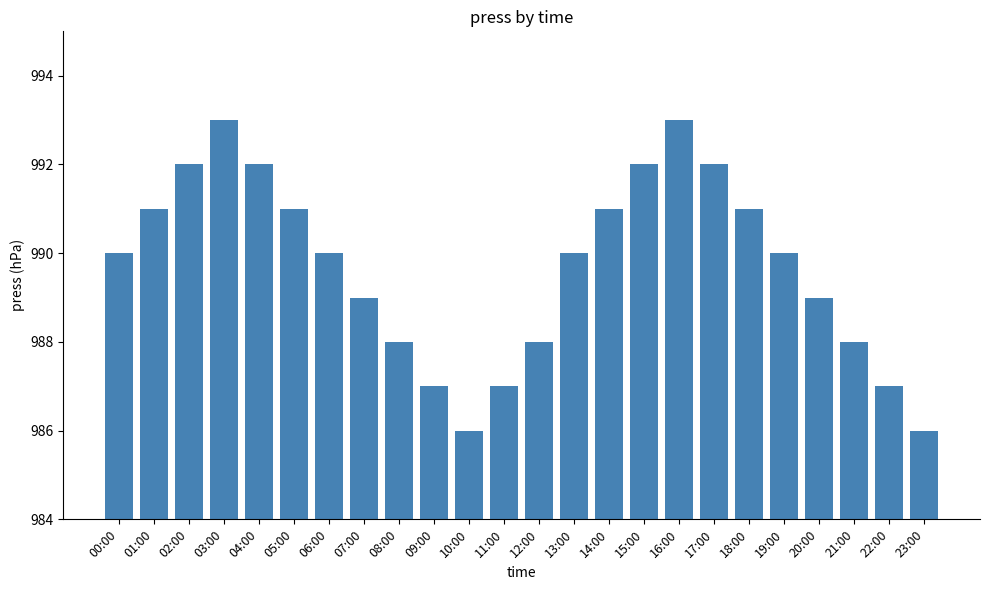

Does the chart contain stacked bars?

No